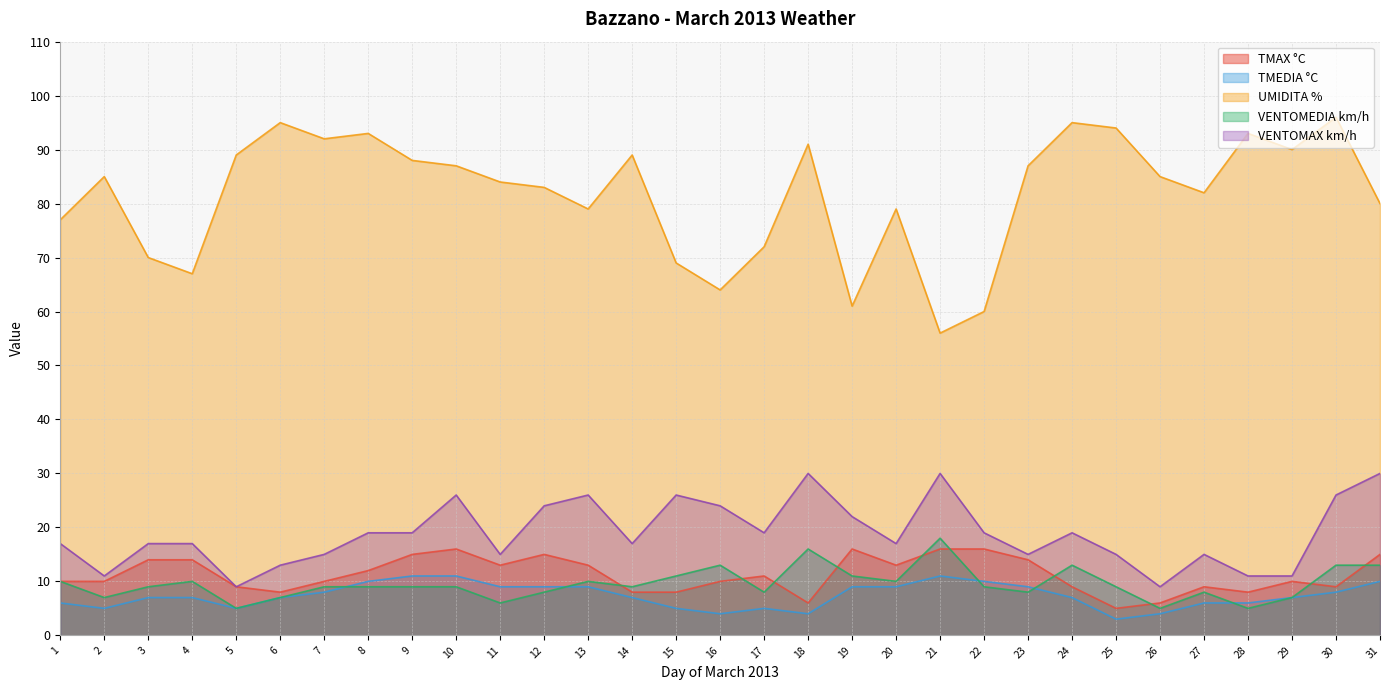

True or false: UMIDITA % and TMAX °C intersect in this chart.

False